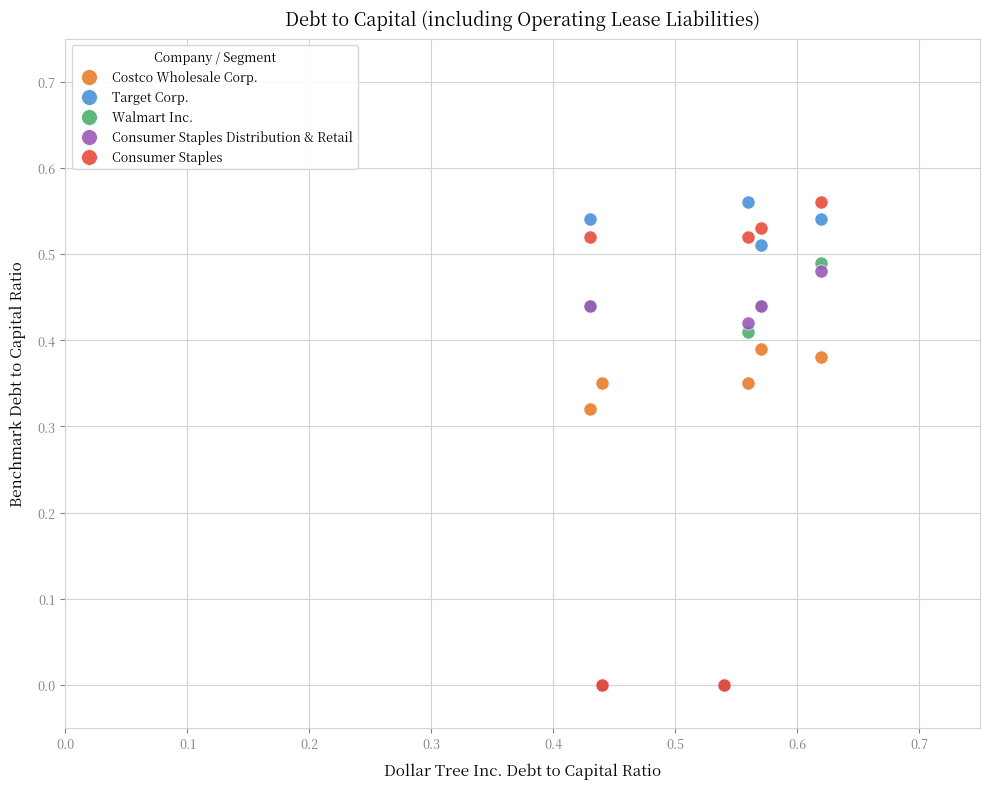

What are all the series names shown in the legend?

Costco Wholesale Corp., Target Corp., Walmart Inc., Consumer Staples Distribution & Retail, Consumer Staples